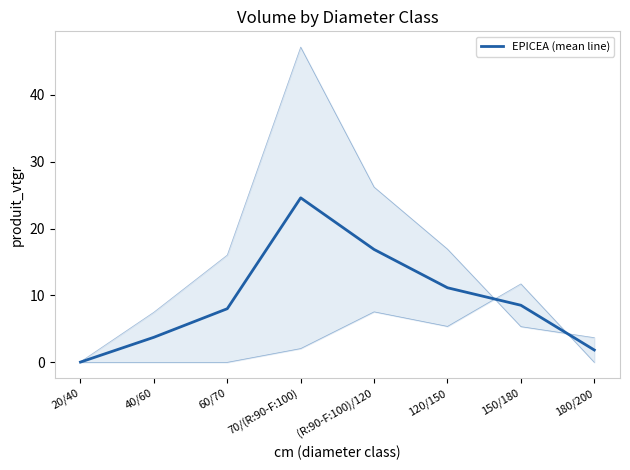

Which category has the highest value across all series?

70/(R:90-F:100)